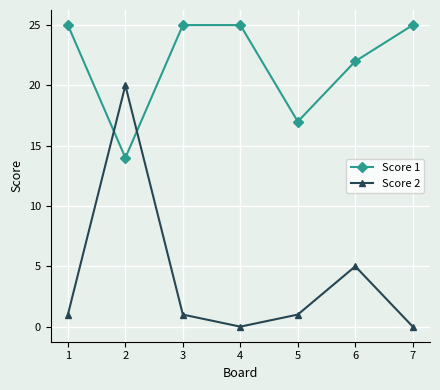

What is the spread (max minus min) of values at 4?

25